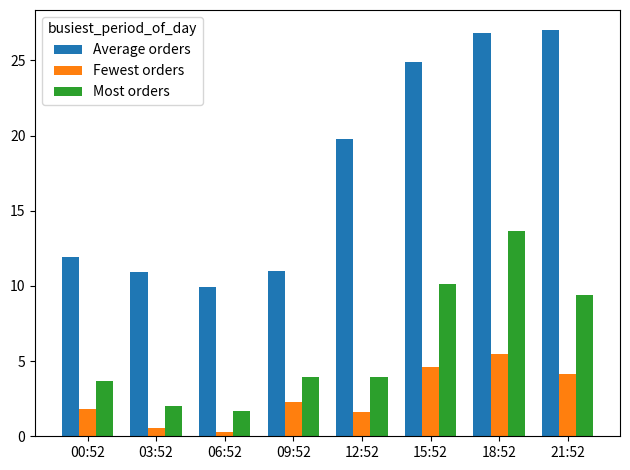

What is the sum of the Average orders values at 06:52 and 00:52?

21.8